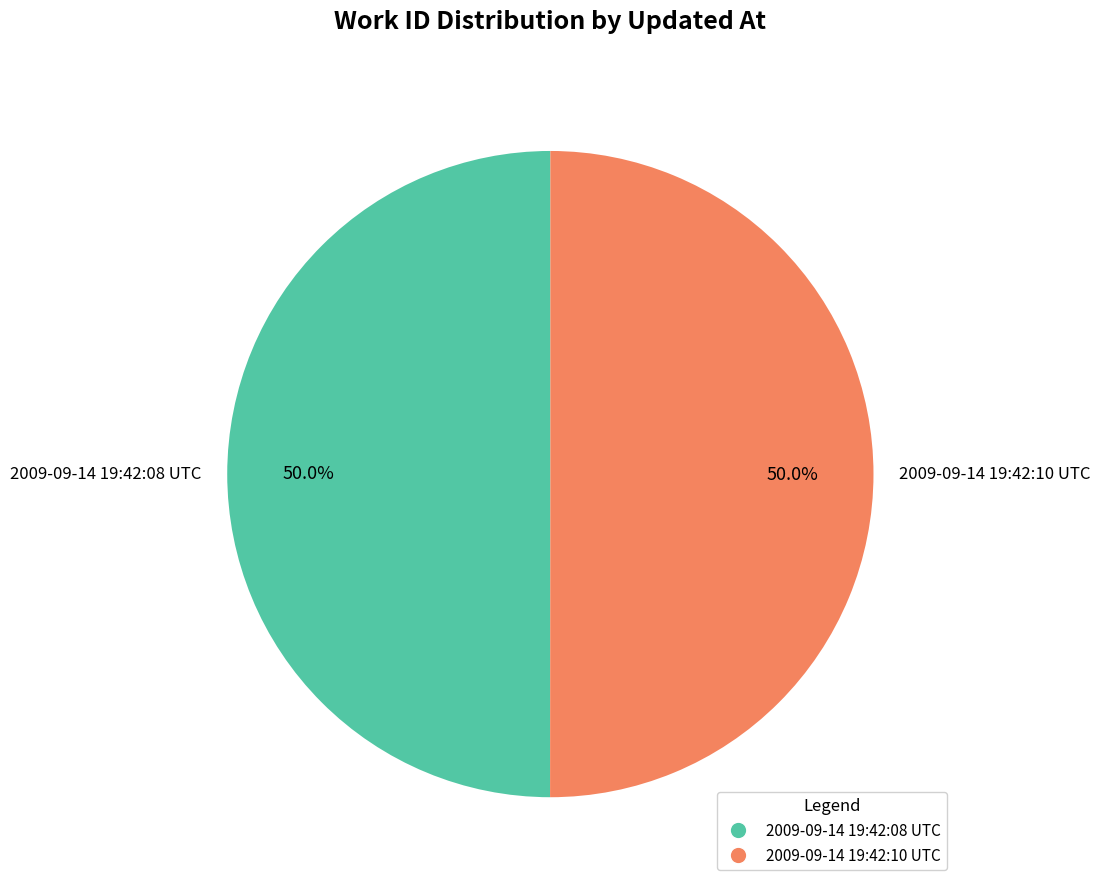

Approximately how many times larger is the value at 2009-09-14 19:42:08 UTC compared to 2009-09-14 19:42:10 UTC?

1.0